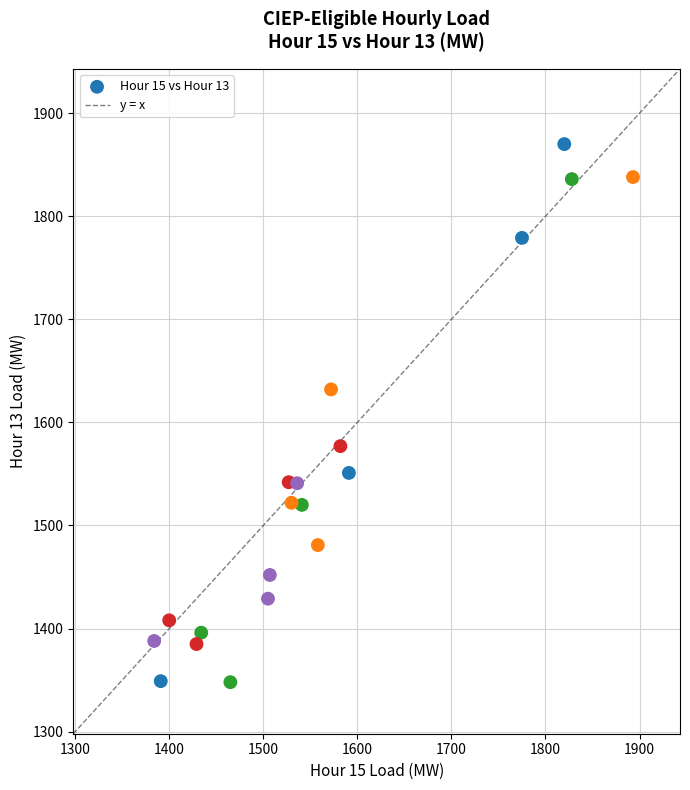

What Y value in the scatter plot is closest to 1609?

1632